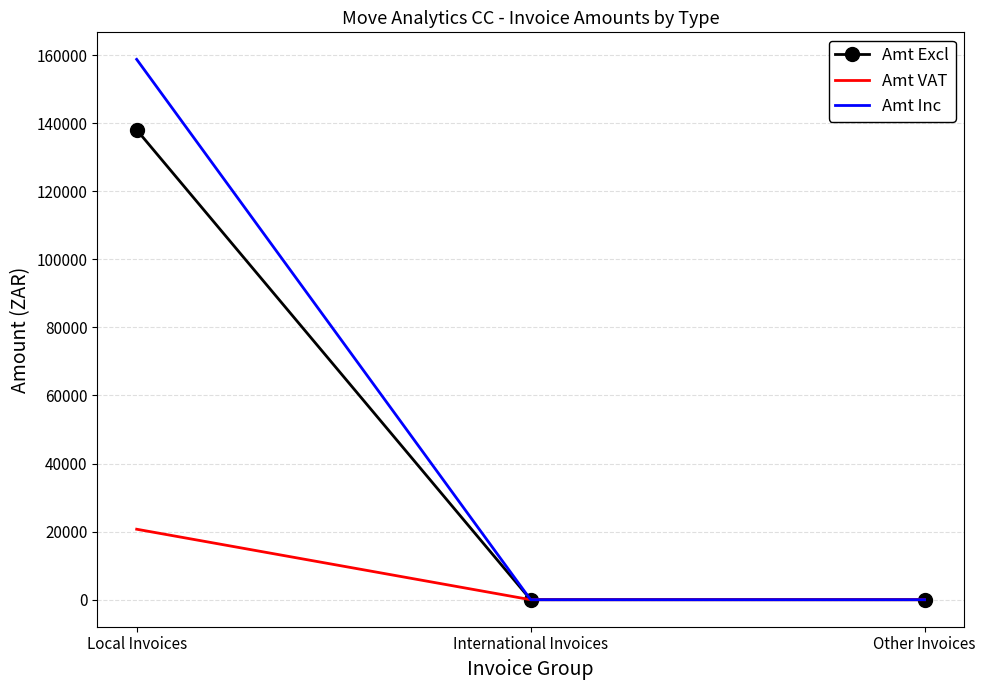

Which series has the largest range (max minus min)?

Amt Inc